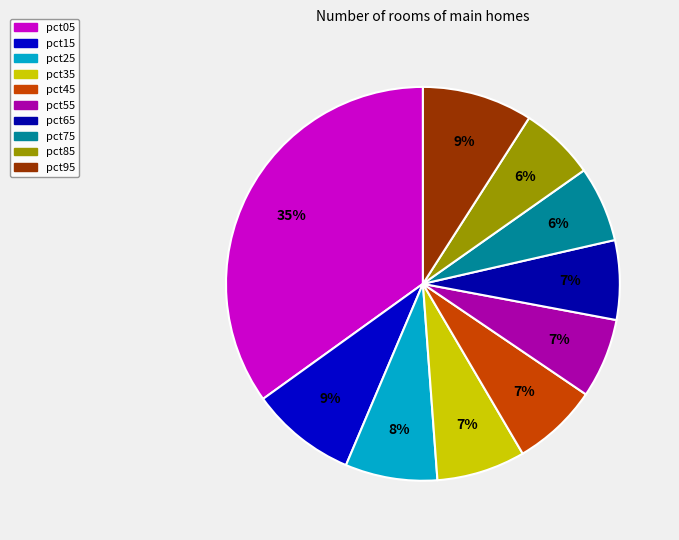

Which slice is the largest?

pct05